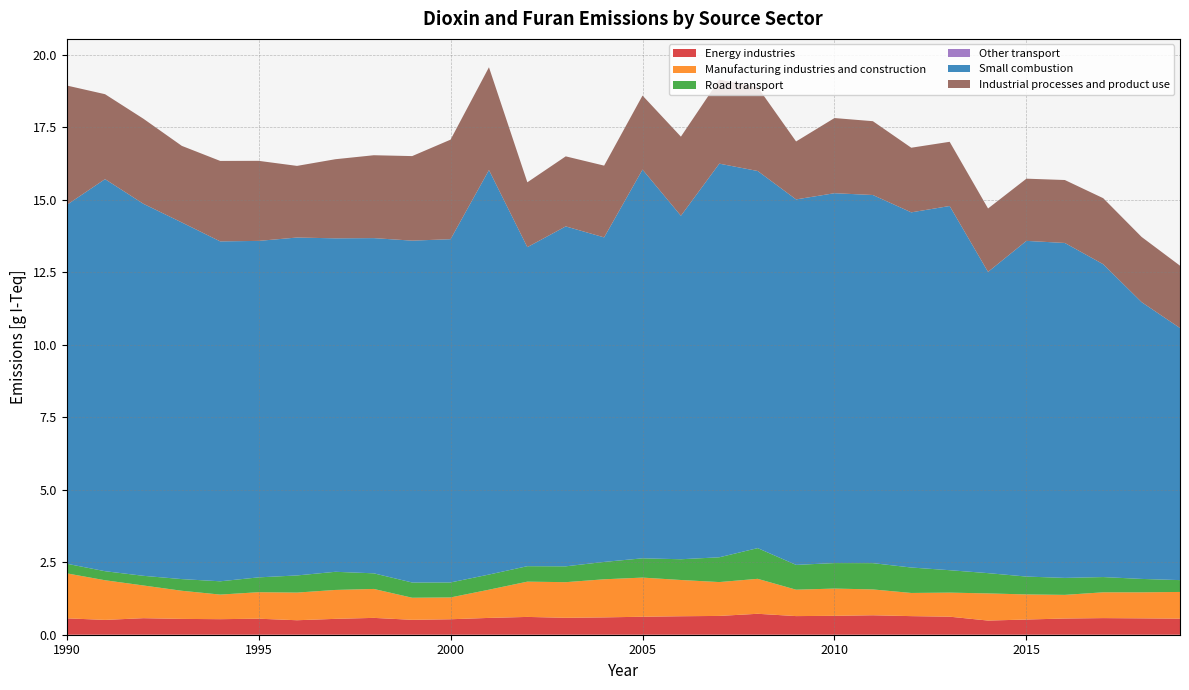

Reading left to right, transcribe all the data shown in this chart.

Energy industries: 1990=0.6	1991=0.5	1992=0.6	1993=0.5	1994=0.5	1995=0.6	1996=0.5	1997=0.5	1998=0.6	1999=0.5	2000=0.5	2001=0.6	2002=0.6	2003=0.6	2004=0.6	2005=0.6	2006=0.6	2007=0.6	2008=0.7	2009=0.6	2010=0.7	2011=0.7	2012=0.6	2013=0.6	2014=0.5	2015=0.5	2016=0.6	2017=0.6	2018=0.6	2019=0.6
Manufacturing industries and construction: 1990=1.6	1991=1.4	1992=1.1	1993=1.0	1994=0.8	1995=0.9	1996=1.0	1997=1.0	1998=1.0	1999=0.8	2000=0.8	2001=1.0	2002=1.2	2003=1.2	2004=1.3	2005=1.3	2006=1.3	2007=1.2	2008=1.2	2009=0.9	2010=0.9	2011=0.9	2012=0.8	2013=0.8	2014=0.9	2015=0.9	2016=0.8	2017=0.9	2018=0.9	2019=0.9
Road transport: 1990=0.3	1991=0.3	1992=0.3	1993=0.4	1994=0.5	1995=0.5	1996=0.6	1997=0.6	1998=0.5	1999=0.5	2000=0.5	2001=0.5	2002=0.5	2003=0.5	2004=0.6	2005=0.7	2006=0.7	2007=0.9	2008=1.1	2009=0.9	2010=0.9	2011=0.9	2012=0.9	2013=0.8	2014=0.7	2015=0.6	2016=0.6	2017=0.5	2018=0.5	2019=0.4
Other transport: 1990=0.0	1991=0.0	1992=0.0	1993=0.0	1994=0.0	1995=0.0	1996=0.0	1997=0.0	1998=0.0	1999=0.0	2000=0.0	2001=0.0	2002=0.0	2003=0.0	2004=0.0	2005=0.0	2006=0.0	2007=0.0	2008=0.0	2009=0.0	2010=0.0	2011=0.0	2012=0.0	2013=0.0	2014=0.0	2015=0.0	2016=0.0	2017=0.0	2018=0.0	2019=0.0
Small combustion: 1990=12.4	1991=13.5	1992=12.8	1993=12.3	1994=11.7	1995=11.6	1996=11.7	1997=11.5	1998=11.6	1999=11.8	2000=11.8	2001=13.9	2002=11.0	2003=11.7	2004=11.2	2005=13.4	2006=11.8	2007=13.6	2008=13.0	2009=12.6	2010=12.8	2011=12.7	2012=12.2	2013=12.6	2014=10.4	2015=11.6	2016=11.5	2017=10.8	2018=9.5	2019=8.7
Industrial processes and product use: 1990=4.1	1991=2.9	1992=2.9	1993=2.6	1994=2.8	1995=2.8	1996=2.5	1997=2.7	1998=2.9	1999=2.9	2000=3.4	2001=3.5	2002=2.2	2003=2.4	2004=2.5	2005=2.6	2006=2.7	2007=2.9	2008=2.9	2009=2.0	2010=2.6	2011=2.5	2012=2.2	2013=2.2	2014=2.2	2015=2.1	2016=2.2	2017=2.3	2018=2.2	2019=2.1